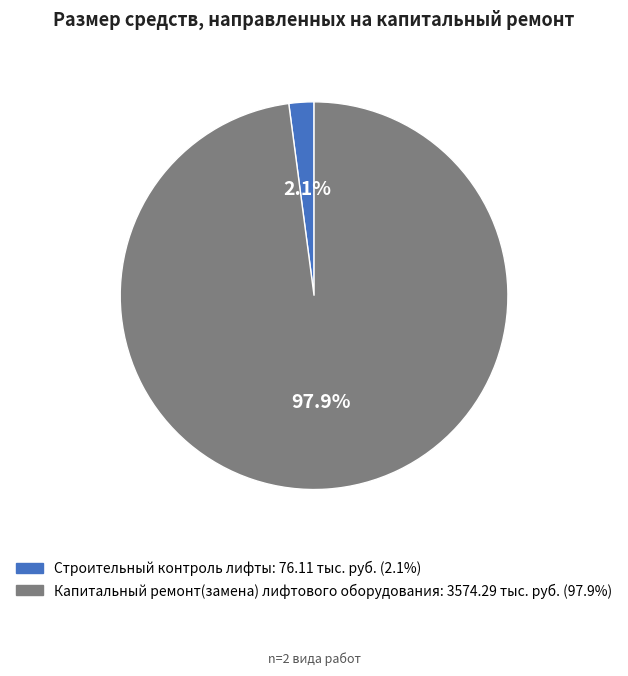

How many slices are in this pie chart?

2